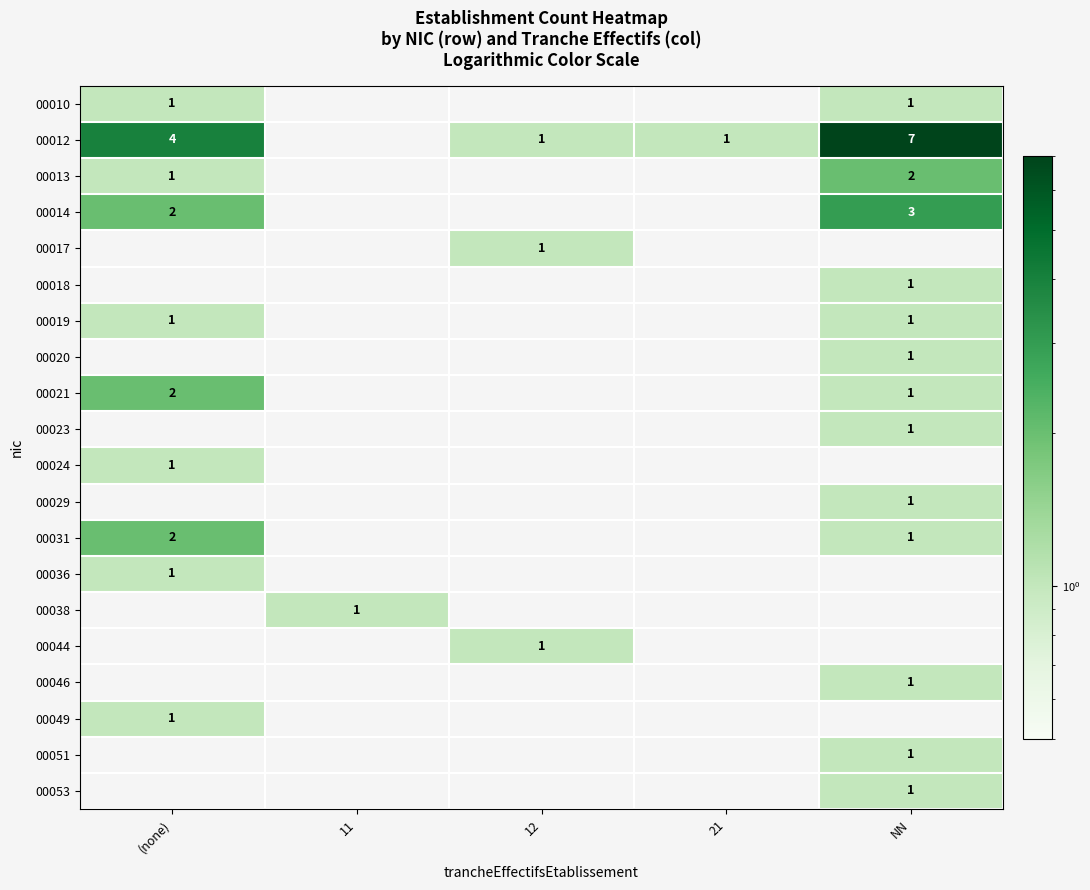

Is it true that 00024 equals 1 at (none)?

True